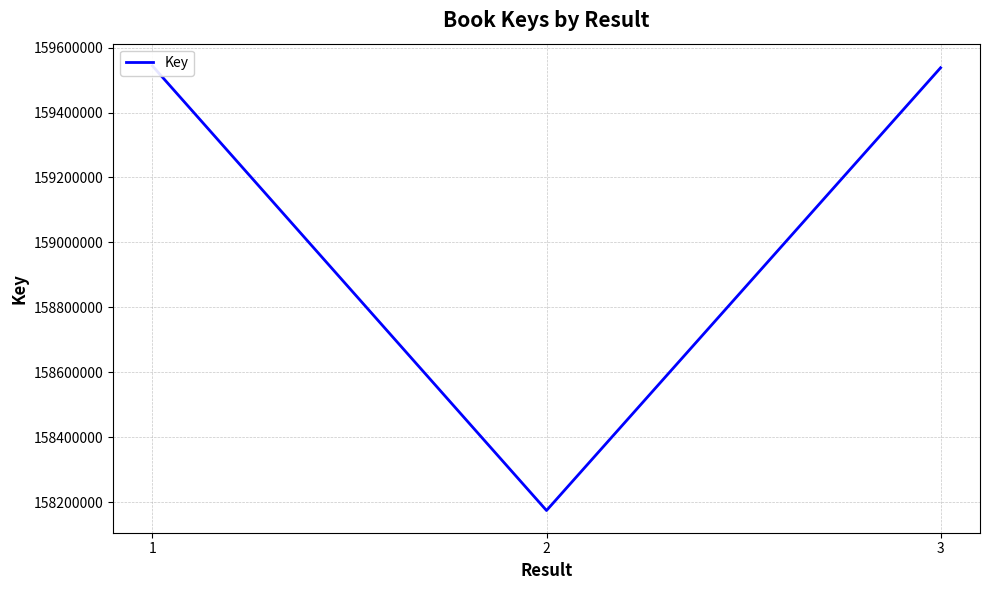

What is the value of the 3rd point from the left?

159537861